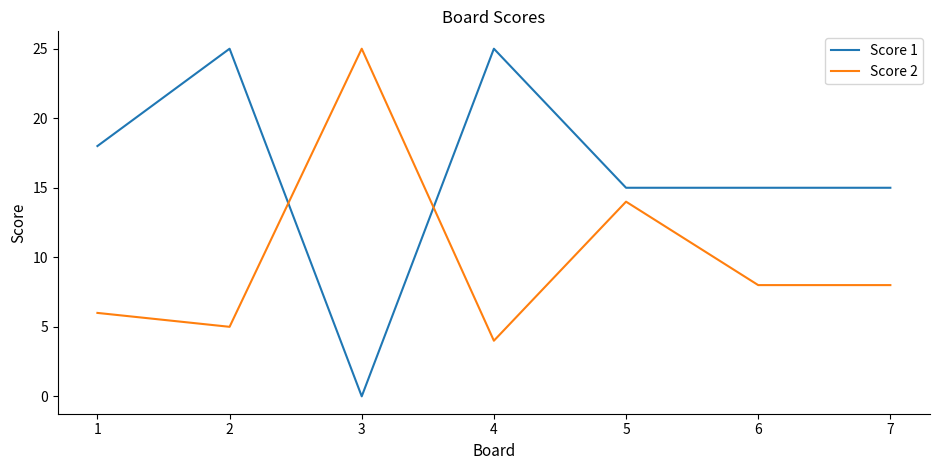

At which category does Score 2 reach its first local valley?

2